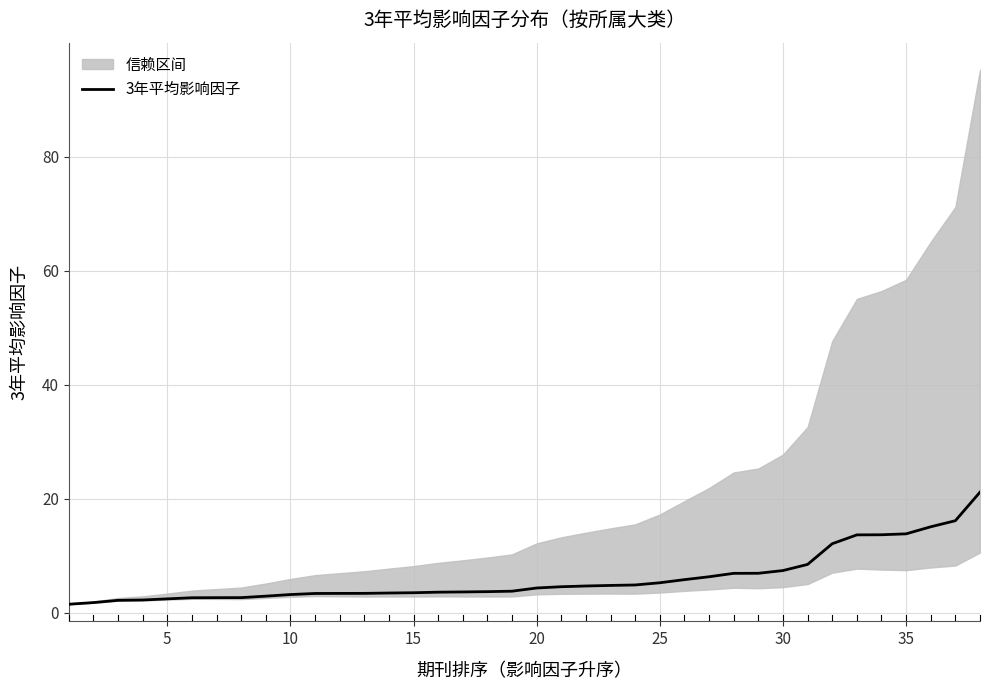

The value of 3年平均影响因子 at 30 is 7.4. True or false?

True